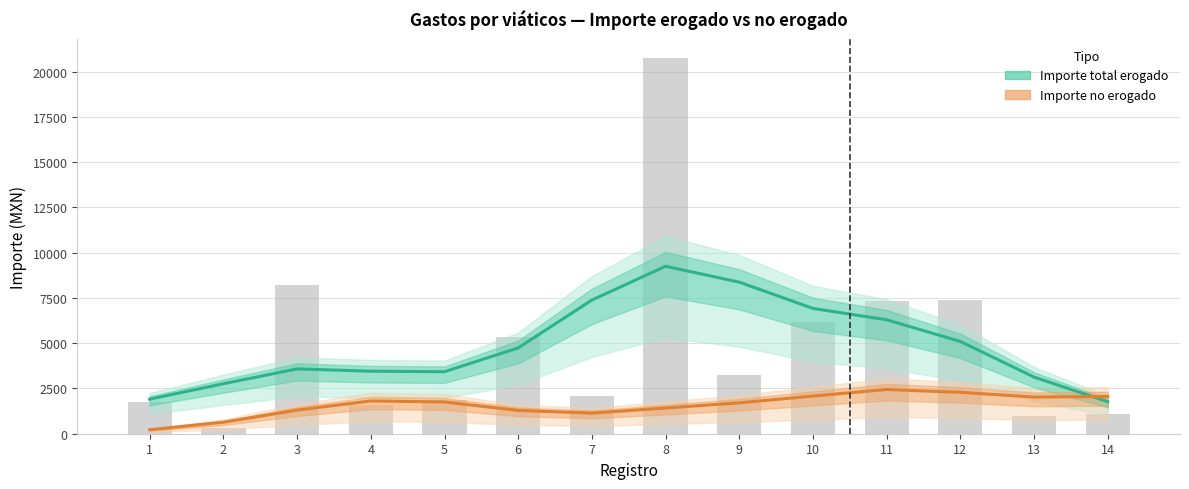

What is the difference between the second highest and minimum values in the Importe total erogado series?

6604.2